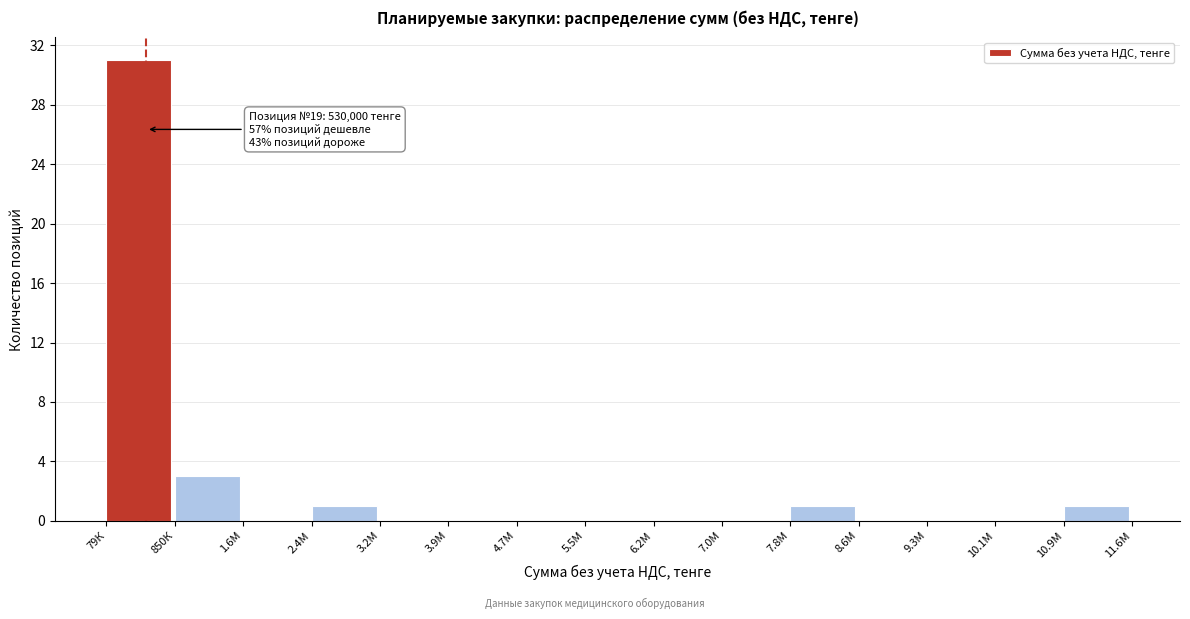

Reading left to right, what are all the values shown in this chart?

79К=31	850К=3	1.6М=0	2.4М=1	3.2М=0	3.9М=0	4.7М=0	5.5М=0	6.2М=0	7.0М=0	7.8М=1	8.6М=0	9.3М=0	10.1М=0	10.9М=1